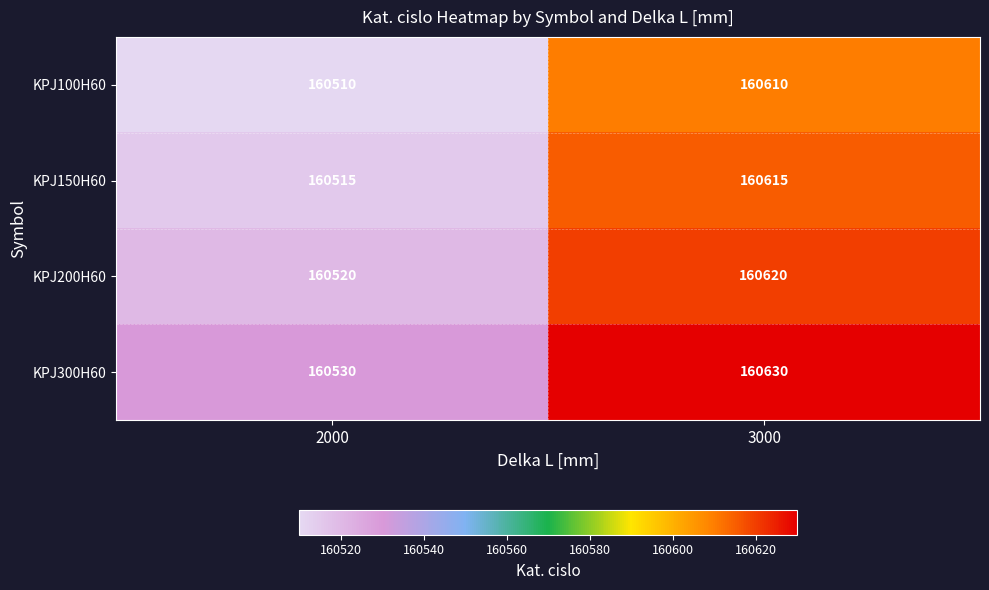

Rank the series at 3000 from lowest to highest value.

KPJ100H60, KPJ150H60, KPJ200H60, KPJ300H60